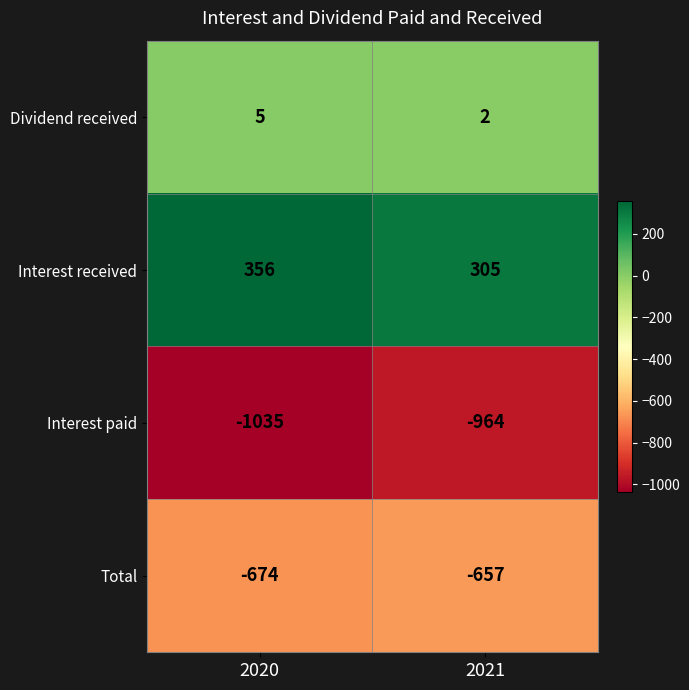

True or false: Interest received has a value of 356 at 2020.

True